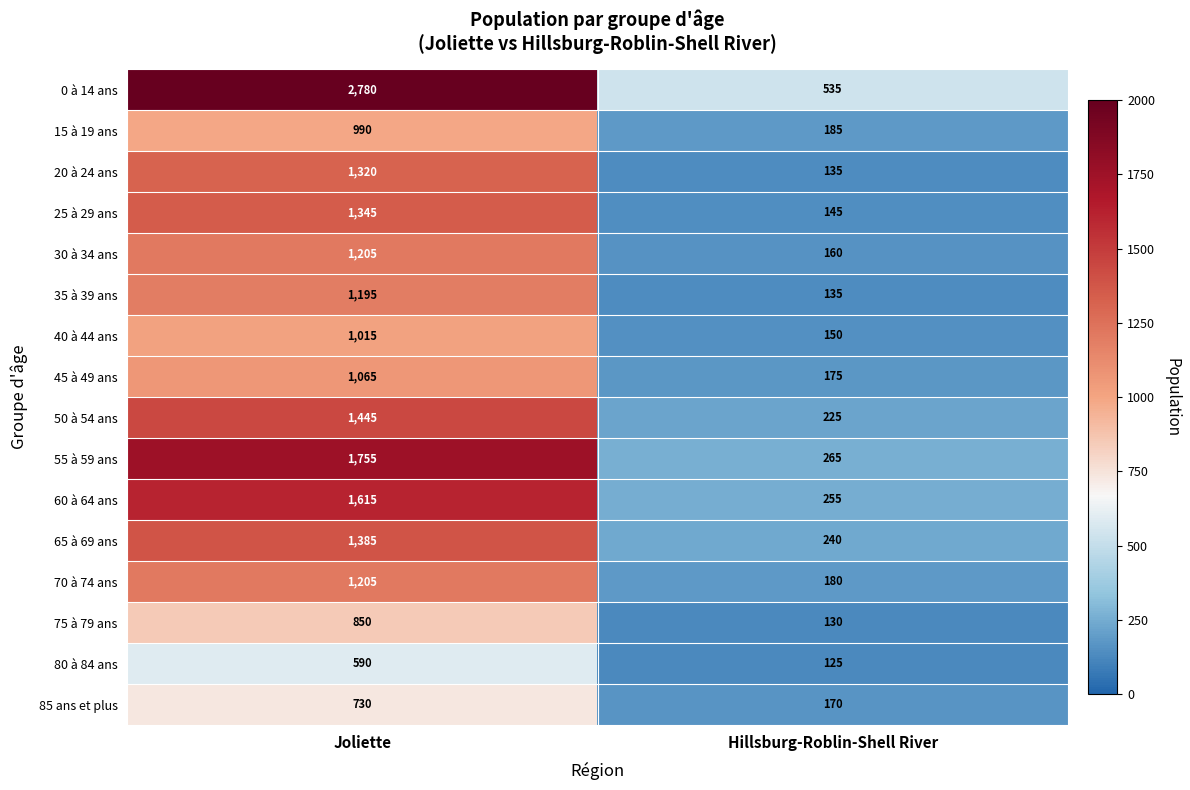

At which category does the chart reach its minimum across all series?

Hillsburg-Roblin-Shell River